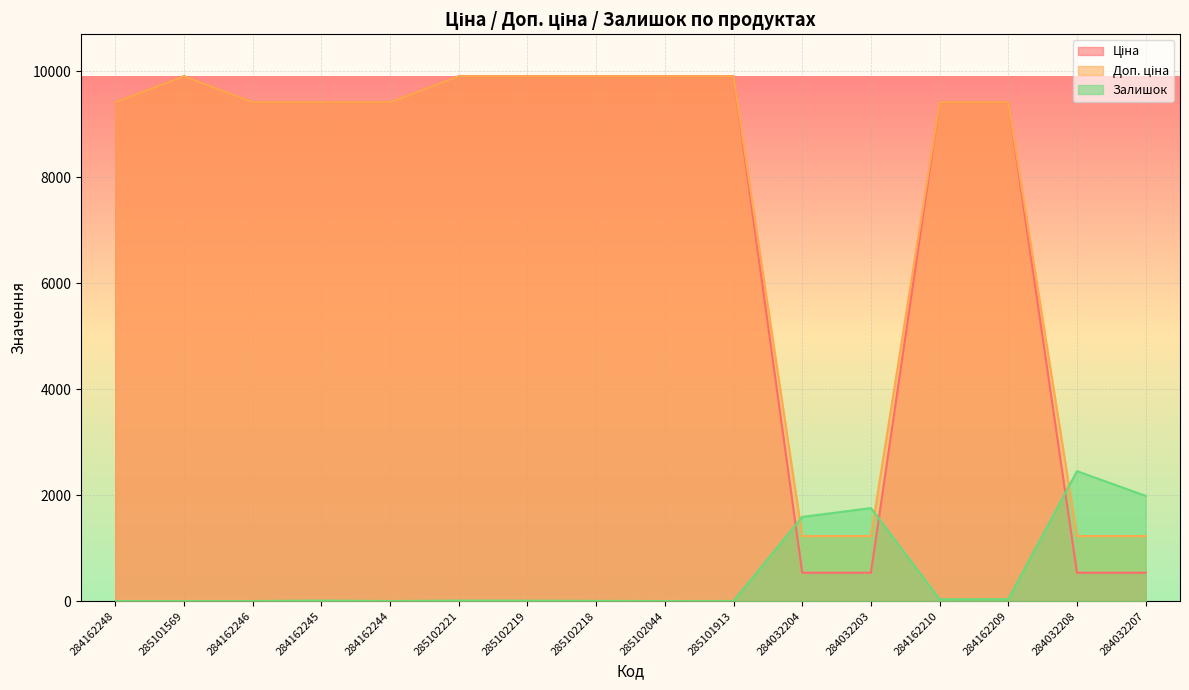

At which category is the sum across all series the highest?

285102221